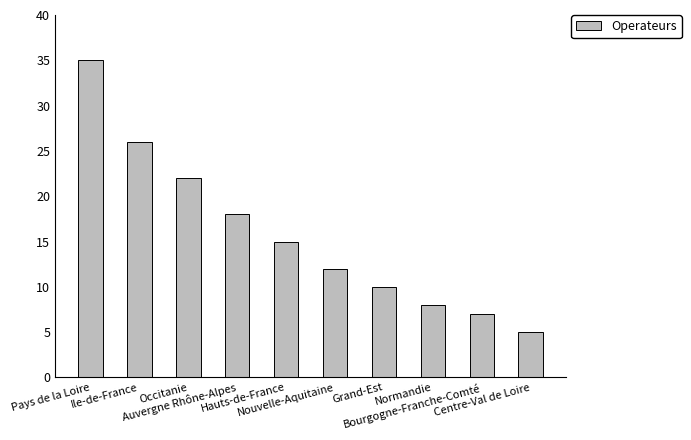

True or false: the data shows 15 at Hauts-de-France.

True